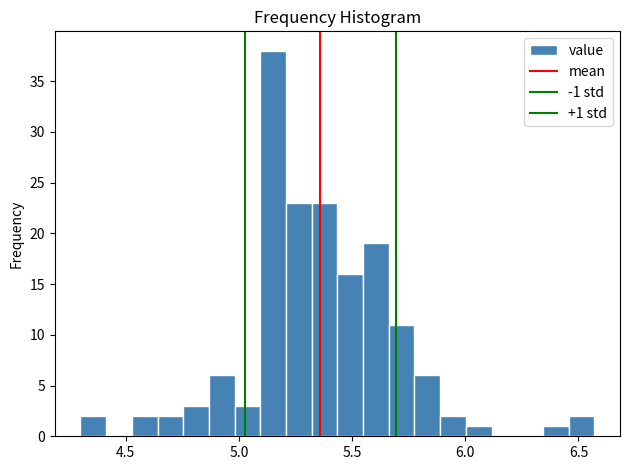

Around what value on the x-axis is the tallest bar? Give the approximate position of its centre, as read against the axis.

5.15